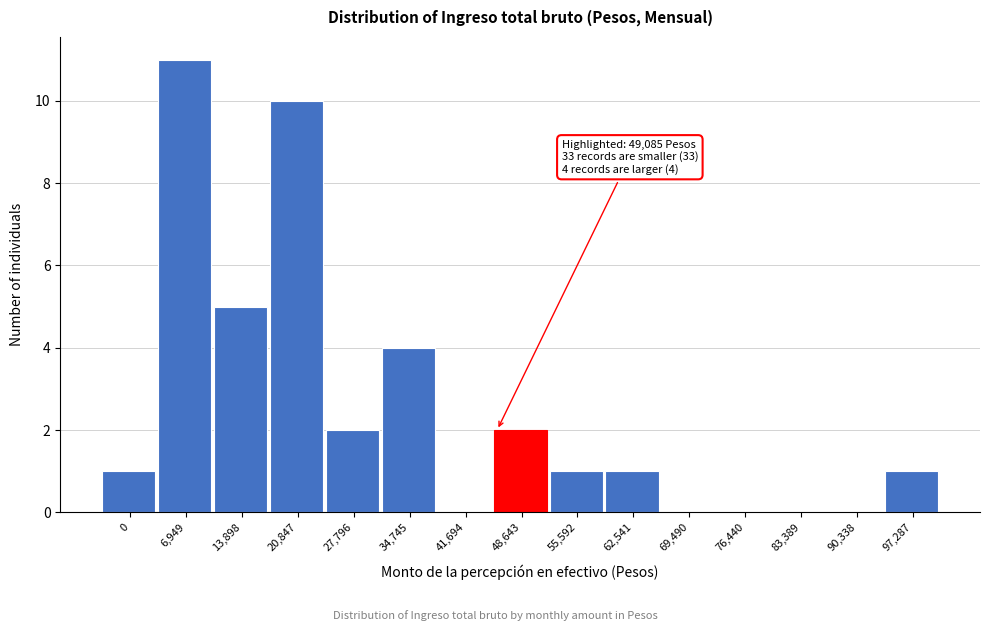

Reading right to left, transcribe all the data shown in this chart.

97,287=1	90,338=0	83,389=0	76,440=0	69,490=0	62,541=1	55,592=1	48,643=2	41,694=0	34,745=4	27,796=2	20,847=10	13,898=5	6,949=11	0=1